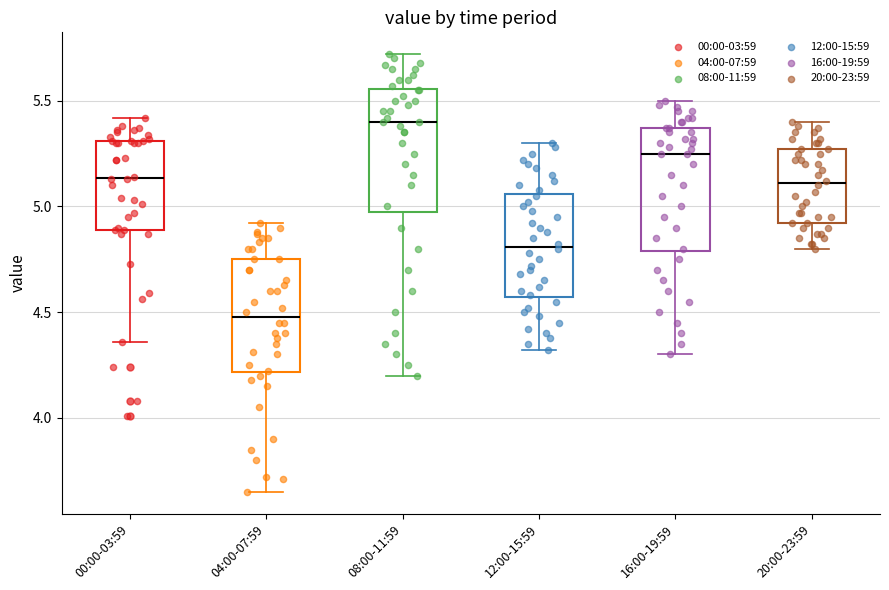

Where does the lower whisker of the box for 20:00-23:59 end on the y-axis? The values are not printed on the chart, so give them approximately, as read against the axis.

4.80